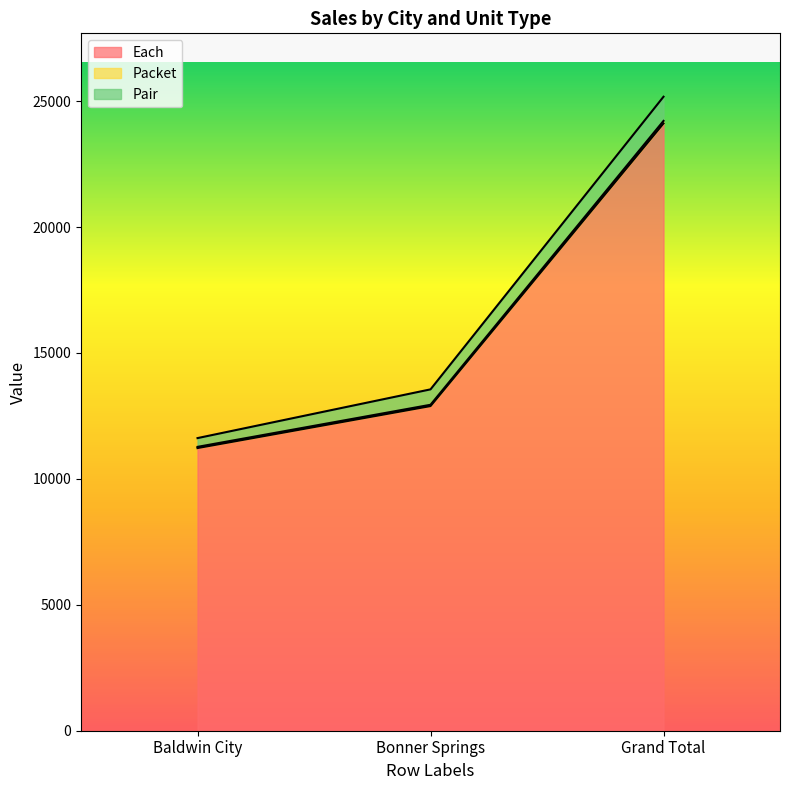

Is it true that Each equals 20101 at Bonner Springs?

False